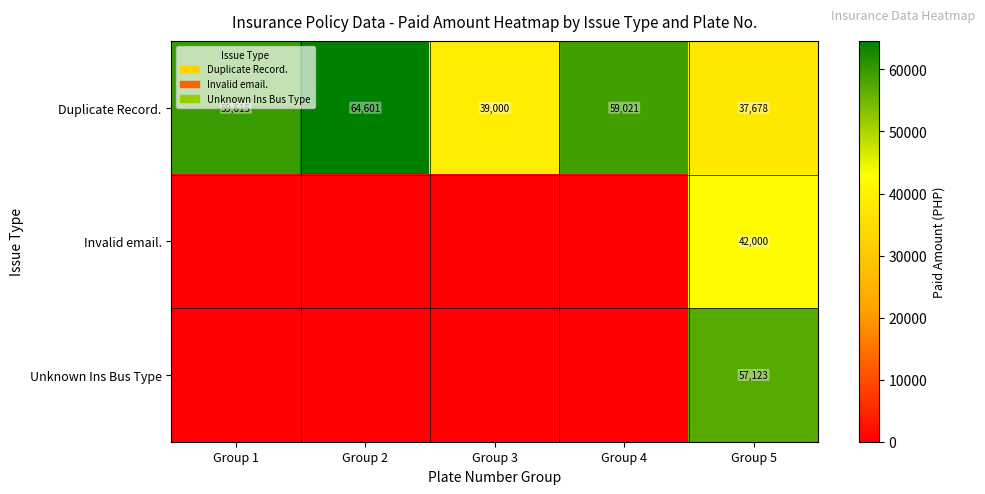

List the labels in order of Duplicate Record. value, smallest first.

Group 5, Group 3, Group 4, Group 1, Group 2